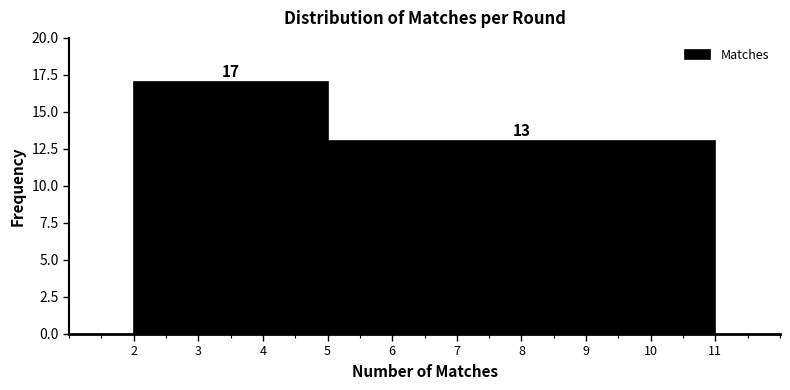

Reading left to right, transcribe this chart: for each bar, give the range it covers on the x-axis and its height.

2 to 5: 17
5 to 11: 13